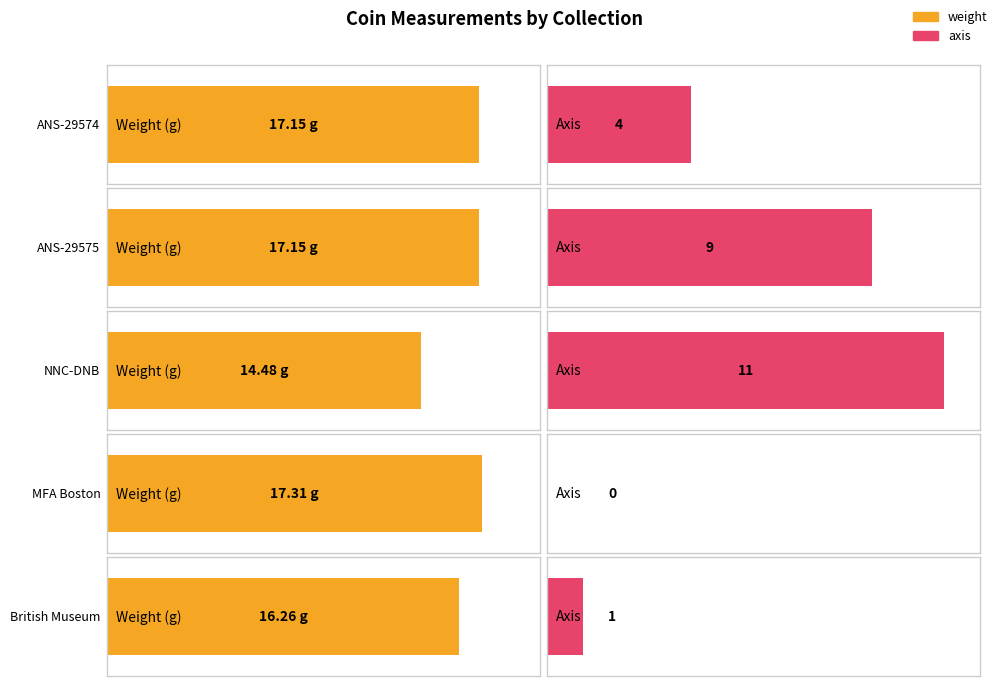

Where is axis nearest to the value 5?

American Numismatic Society (1944.100.29574)